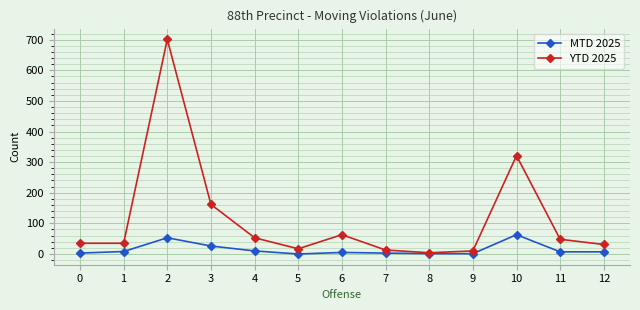

The value of YTD 2025 at 3 is 162. True or false?

True